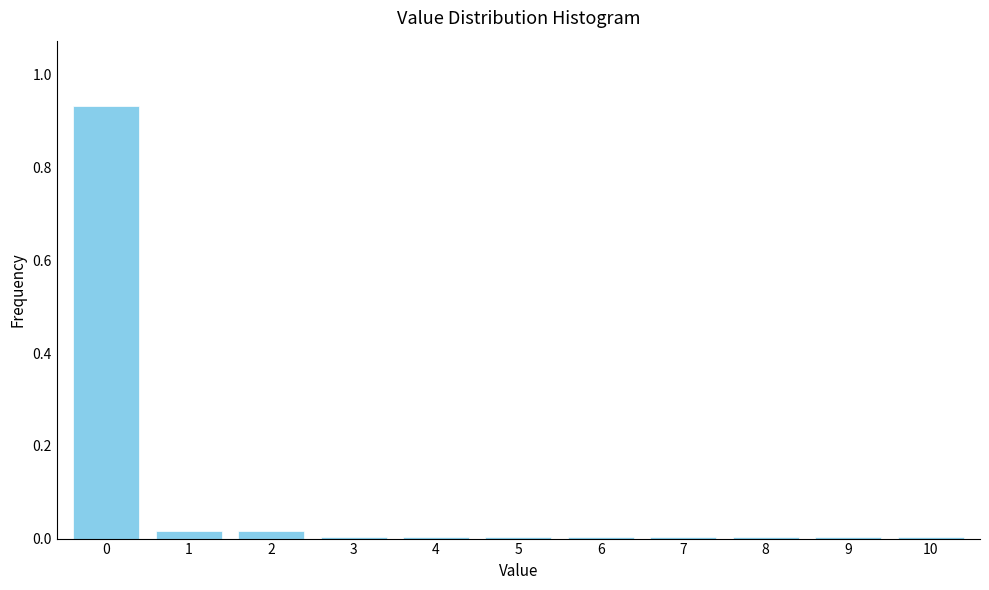

The chart shows a value of 0.0 at 2. True or false?

True